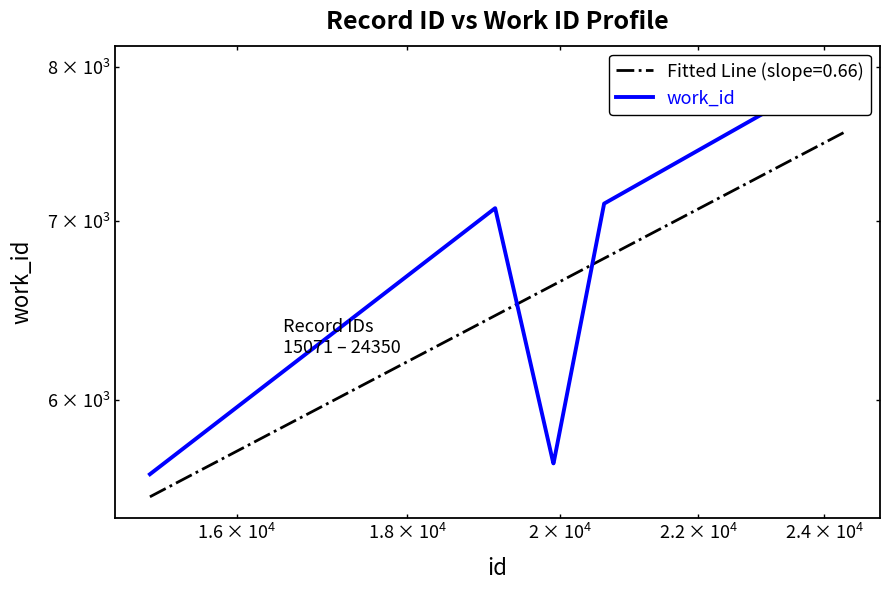

Reading left to right, transcribe all the data shown in this chart.

5628	7080	7080	5681	5681	7108	7996